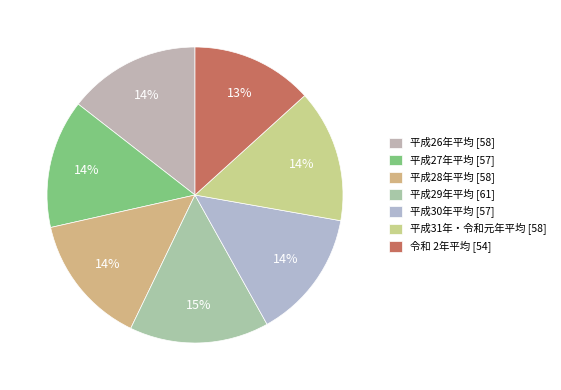

Count the number of slices in the pie.

7